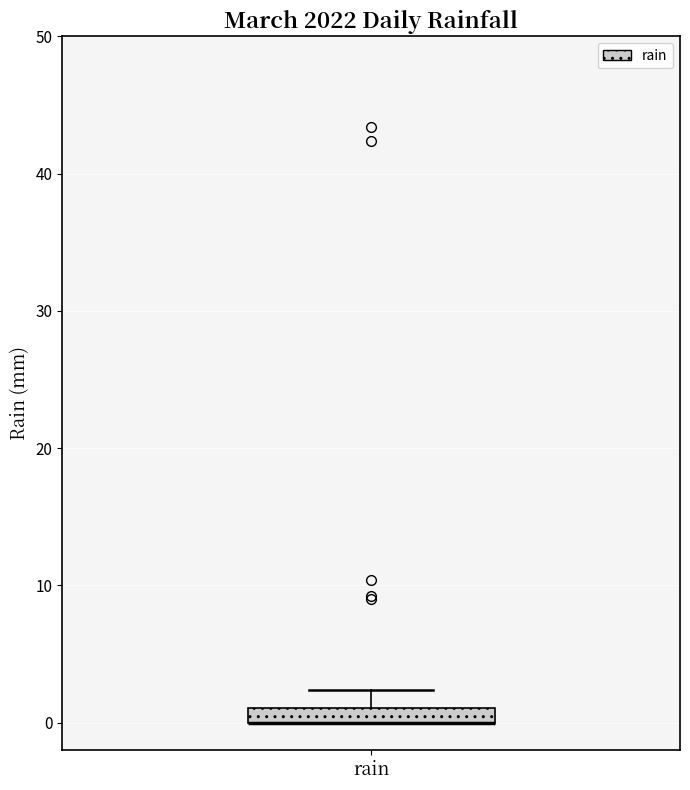

Where is the lower edge of the box for rain on the y-axis? The values are not printed on the chart, so give them approximately, as read against the axis.

0